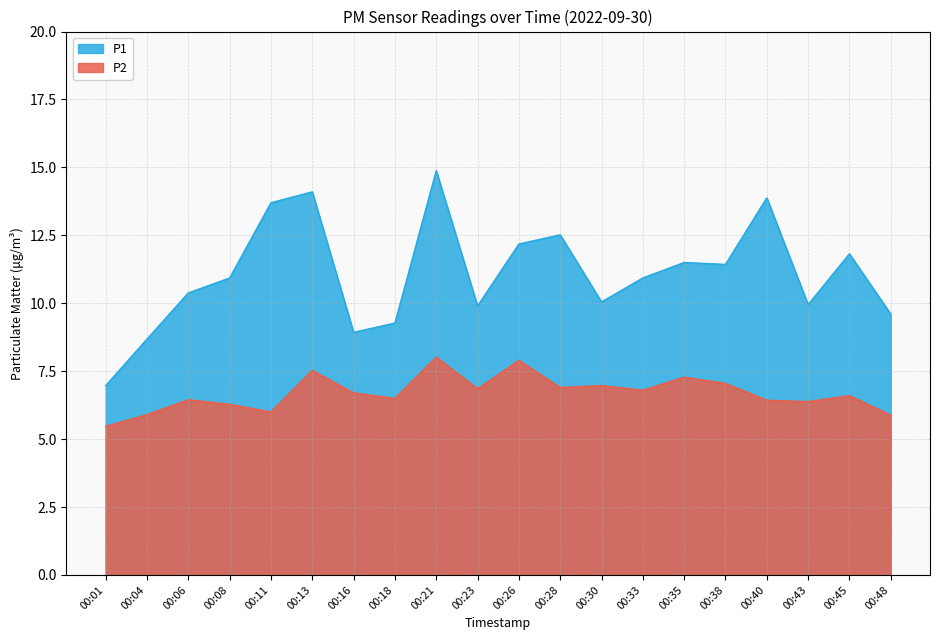

Does the chart display data point markers on the line(s)?

No